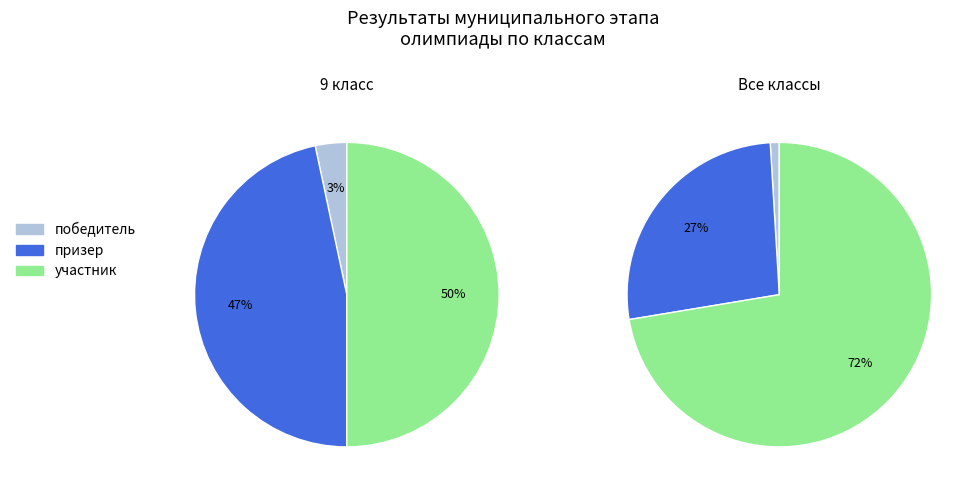

Is победитель the majority of the pie?

No